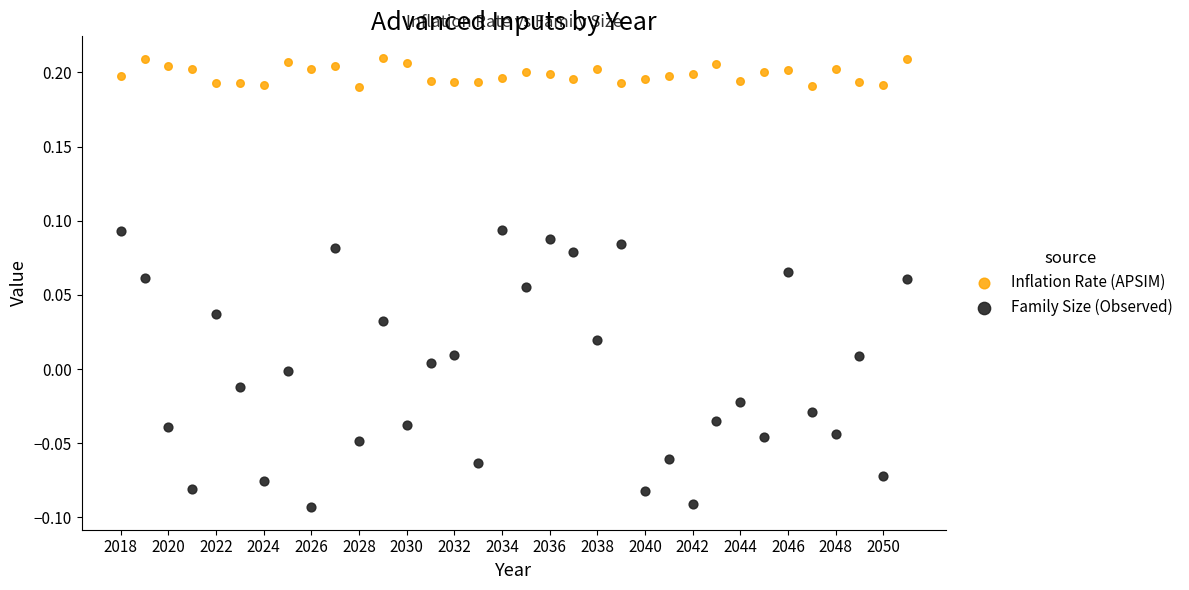

Which series has the largest Y range (max minus min)?

Family Size (Observed)